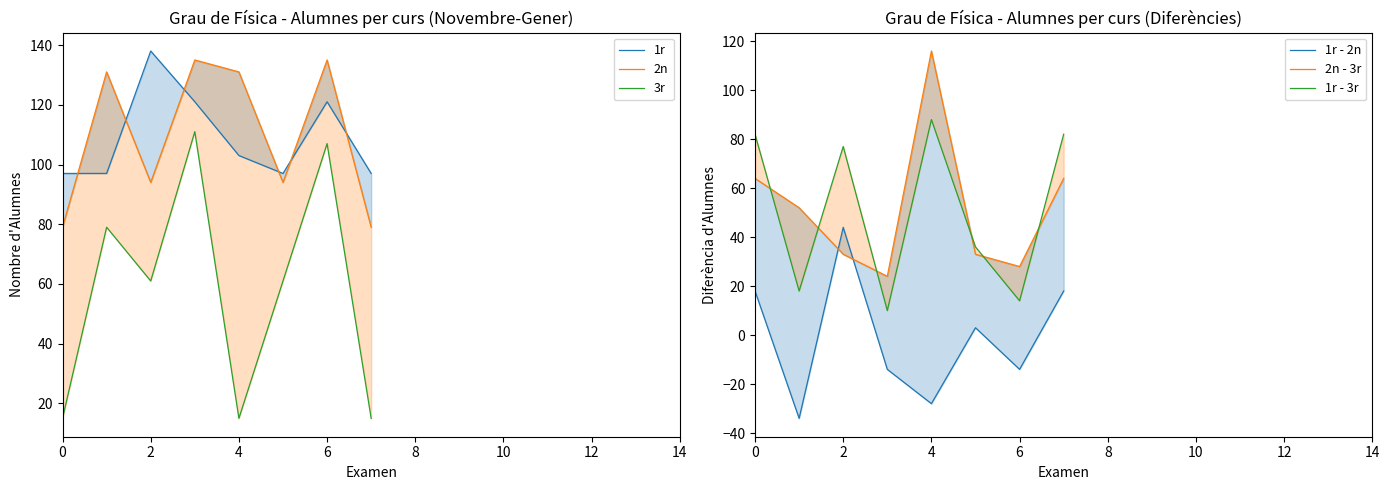

How many lines are shown in the chart?

6